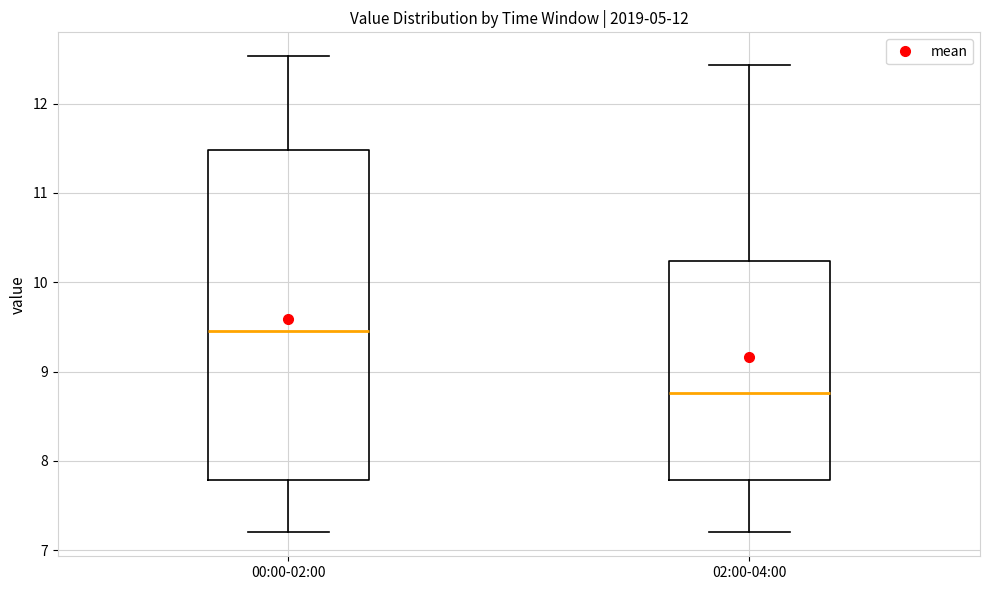

Reading left to right, transcribe this box plot: for each box, give where its median line is, the range the box spans, and where its two whiskers end, as read against the y-axis. The values are not printed on the chart, so give them approximately, as read against the axis.

00:00-02:00: median 9.5, box 7.8 to 11.5, whiskers 7.2 to 12.5
02:00-04:00: median 8.8, box 7.8 to 10.2, whiskers 7.2 to 12.4